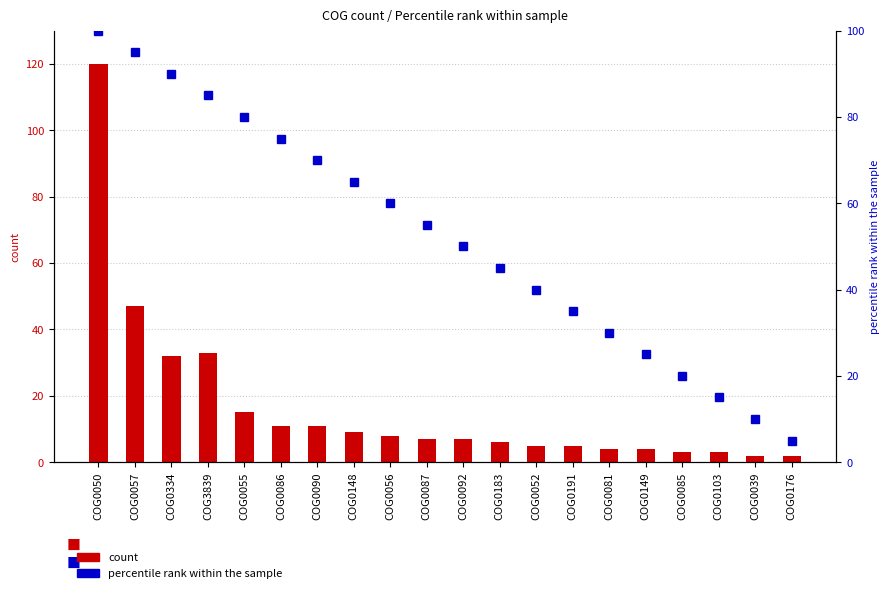

The value of percentile rank within the sample at COG0085 is 11. True or false?

False